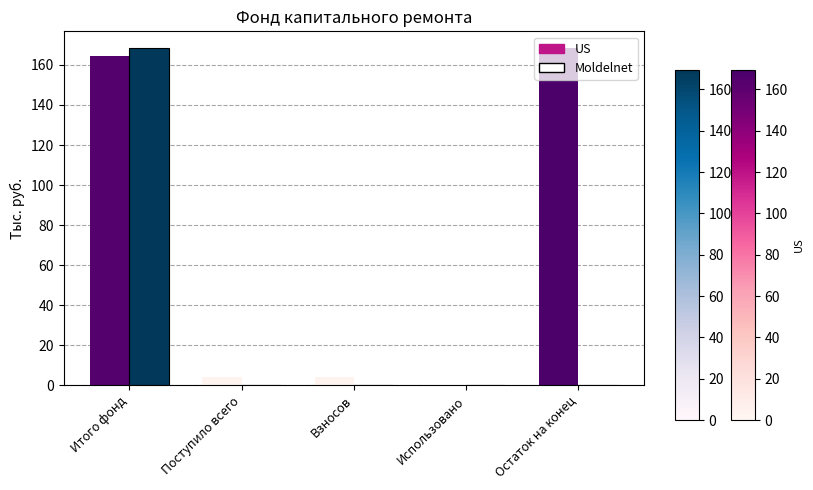

What value does the US series have at Взносов?

4.1